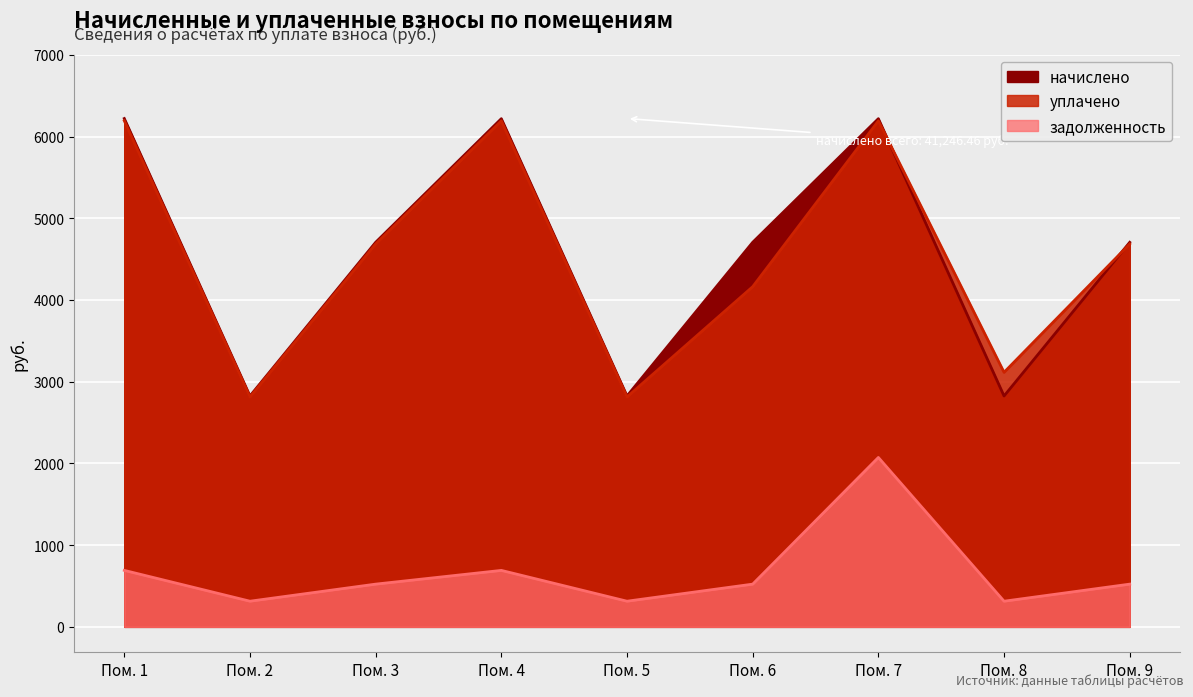

How many data points in уплачено are less than 4685?

4